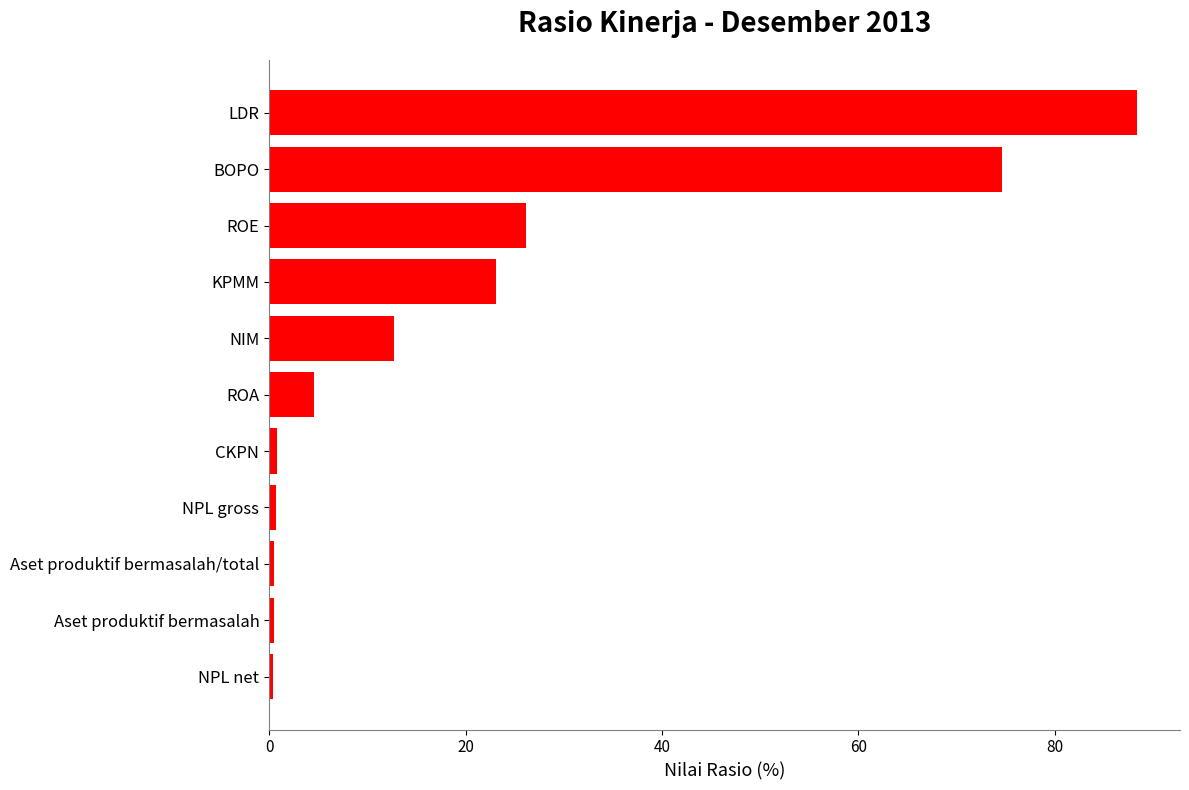

The chart shows a value of 26.1 at ROE. True or false?

True